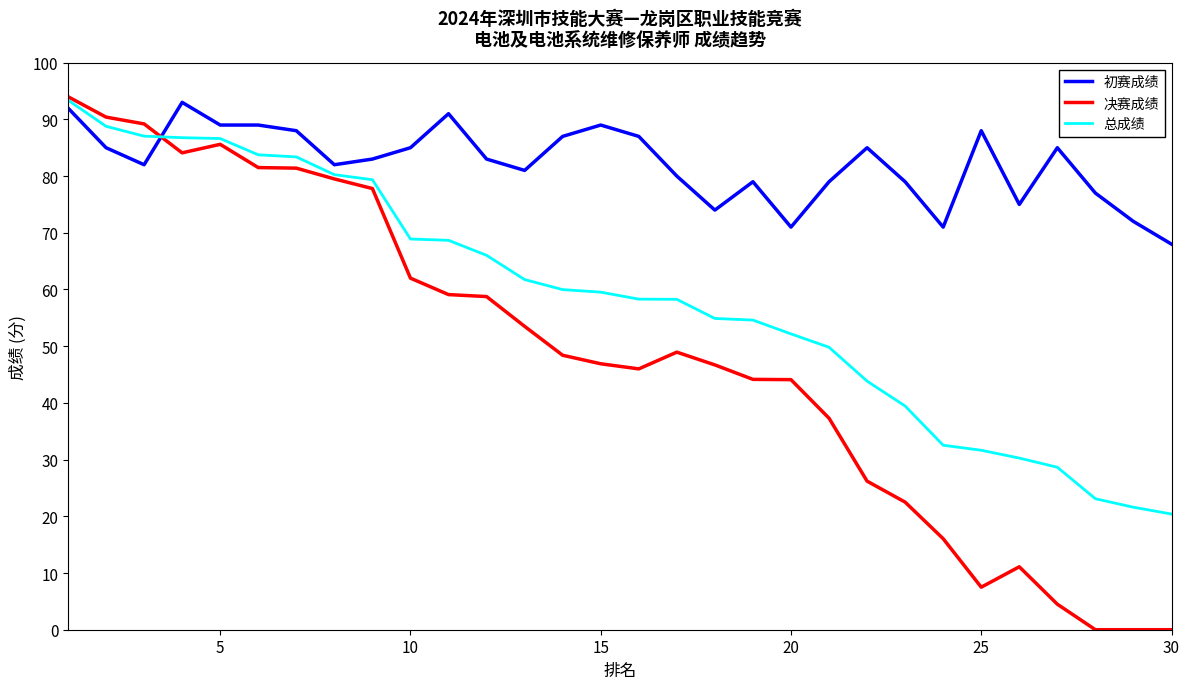

Which series has the widest spread of values?

决赛成绩